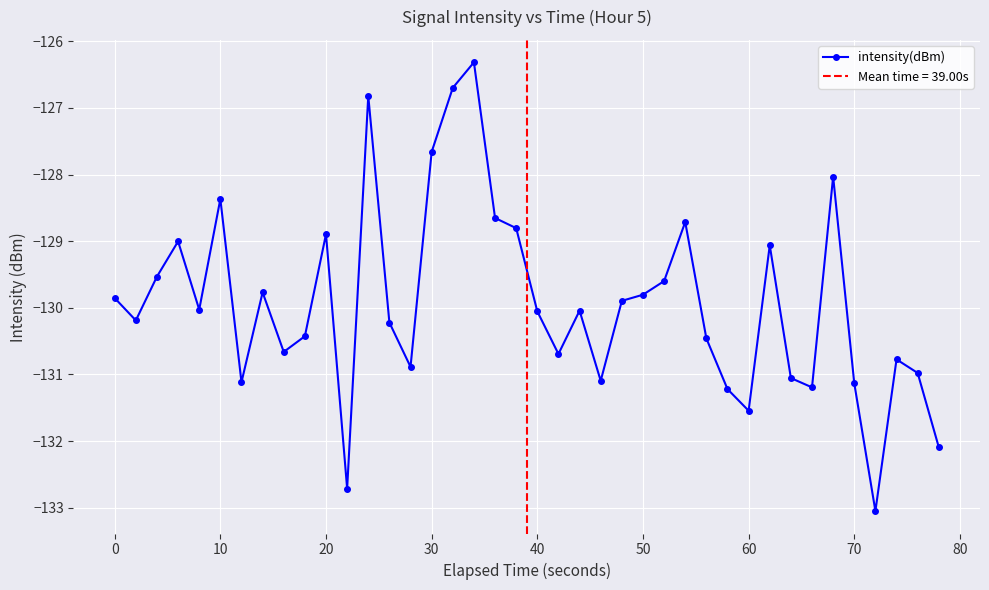

True or false: intensity(dBm) has more than 1 interior local peaks.

True